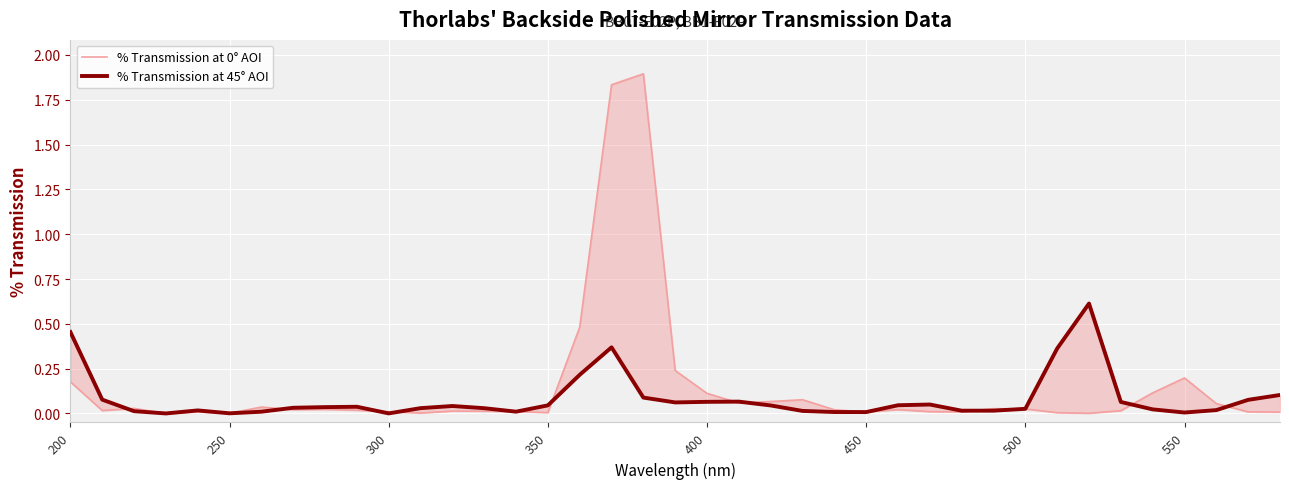

List the series in order of their peak value, highest first.

% Transmission at 0° AOI, % Transmission at 45° AOI